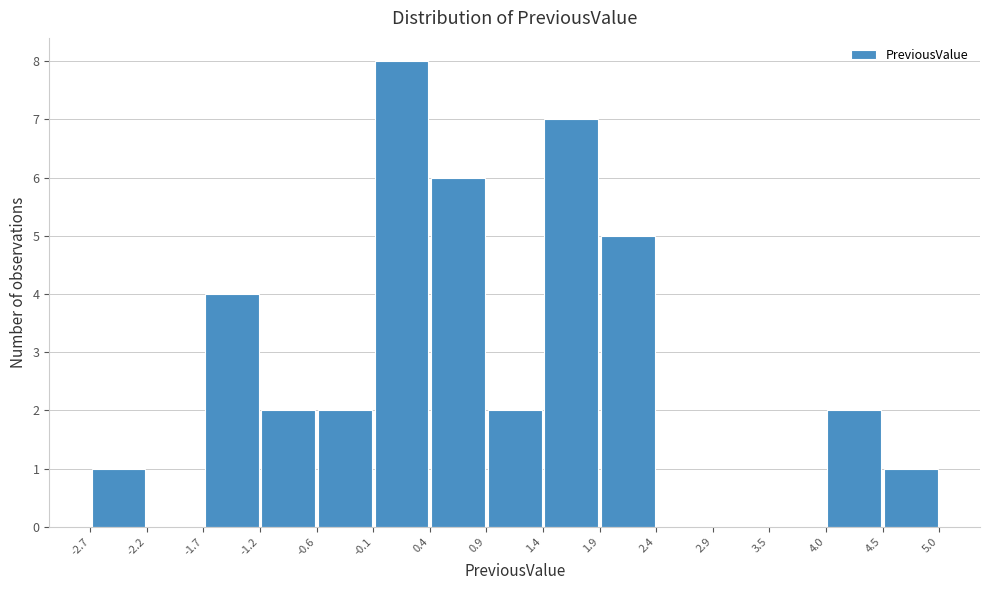

Reading left to right, transcribe this chart: for each bar, give the range it covers on the x-axis and its height. The values are not printed on the chart, so give them approximately, as read against the axis.

-2.7 to -2.2: 1
-2.2 to -1.7: 0
-1.7 to -1.2: 4
-1.2 to -0.6: 2
-0.6 to -0.1: 2
-0.1 to 0.4: 8
0.4 to 0.9: 6
0.9 to 1.4: 2
1.4 to 1.9: 7
1.9 to 2.4: 5
2.4 to 2.9: 0
2.9 to 3.5: 0
3.5 to 4.0: 0
4.0 to 4.5: 2
4.5 to 5.0: 1